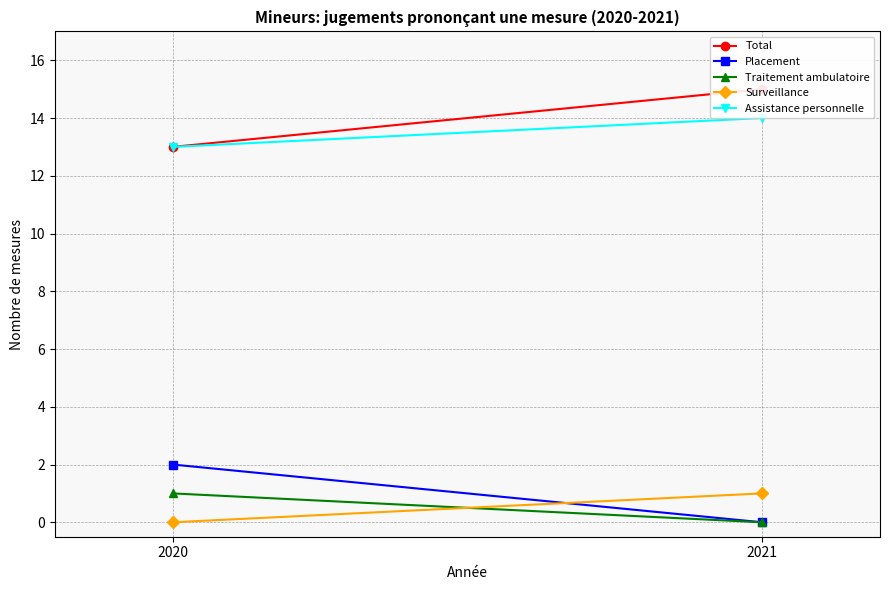

The value of Surveillance at 2021 is 0. True or false?

False